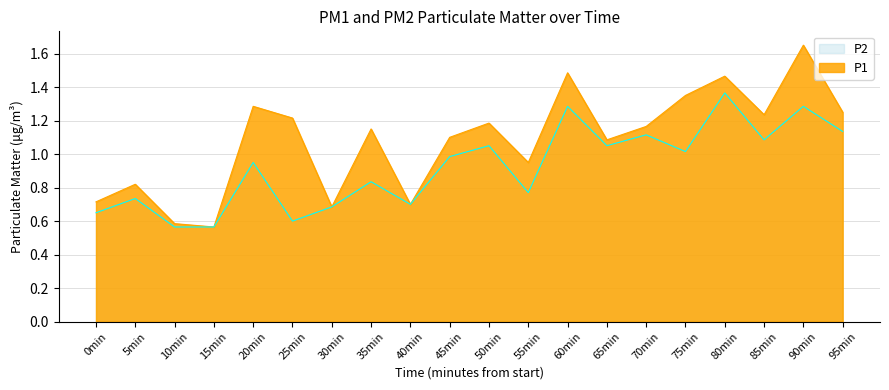

Which label corresponds to the largest value in the chart?

90min